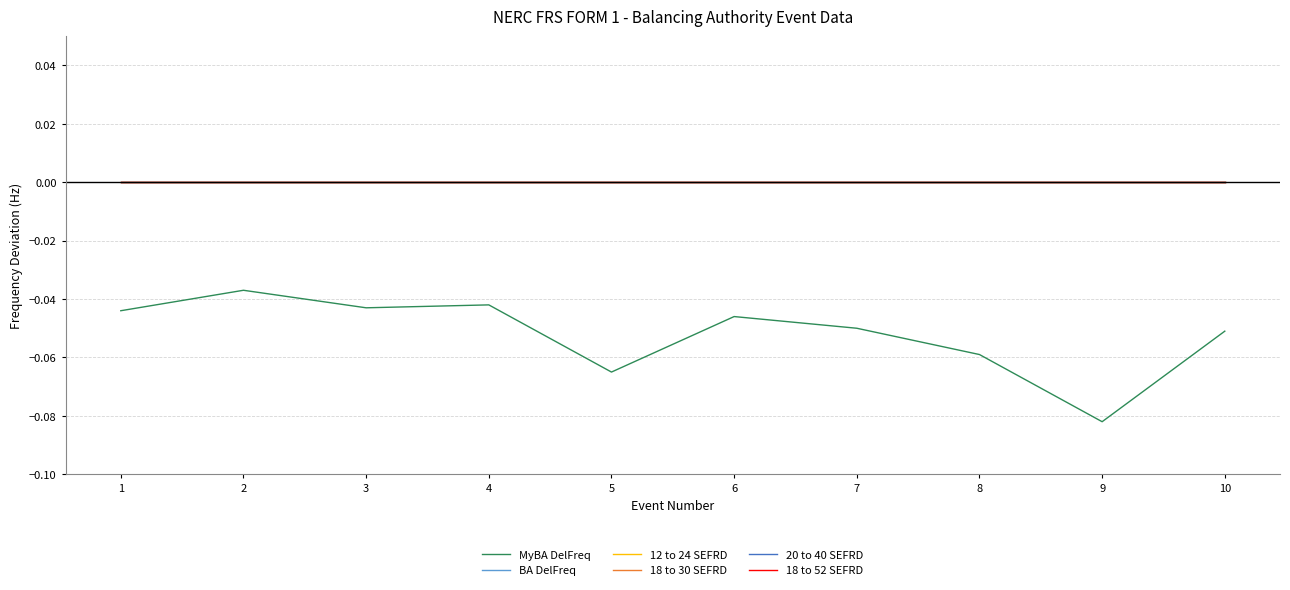

True or false: 20 to 40 SEFRD and BA DelFreq cross at least once.

False